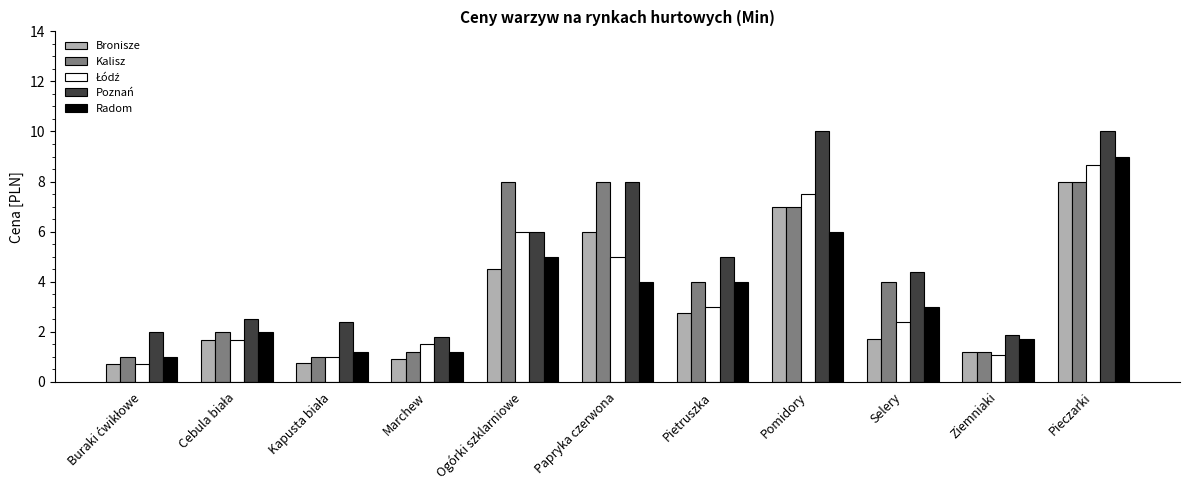

What is the difference between the Radom values at Selery and Ziemniaki?

1.3